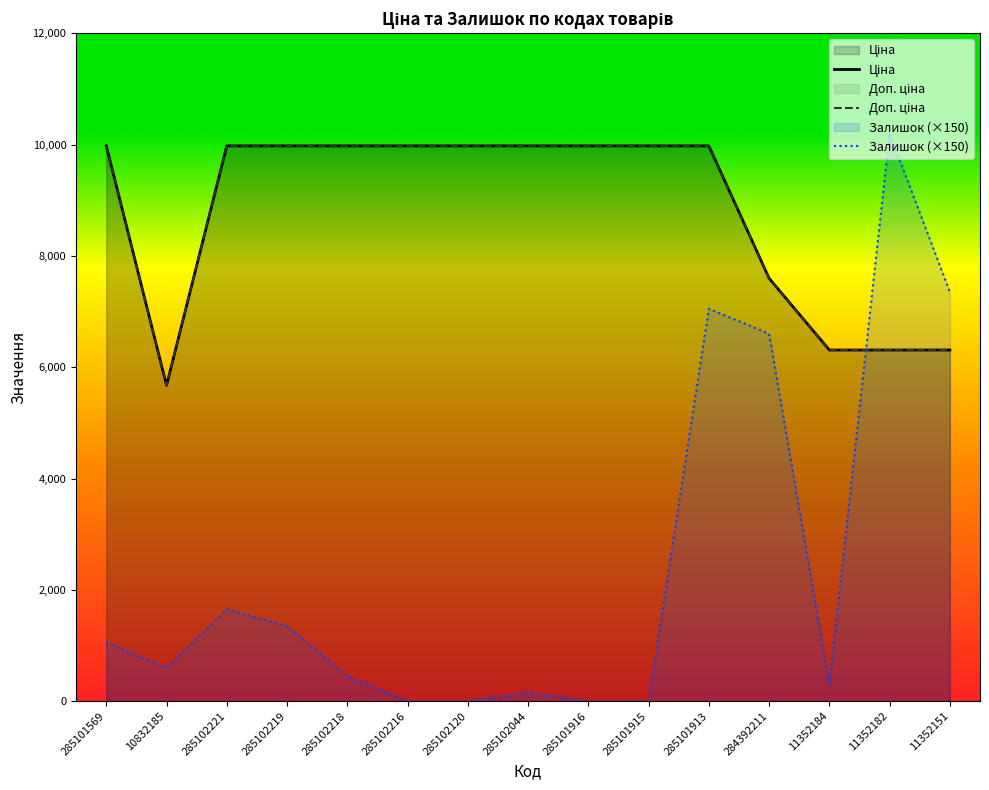

What is the difference between the highest and lowest values at 11352182?

3891.2